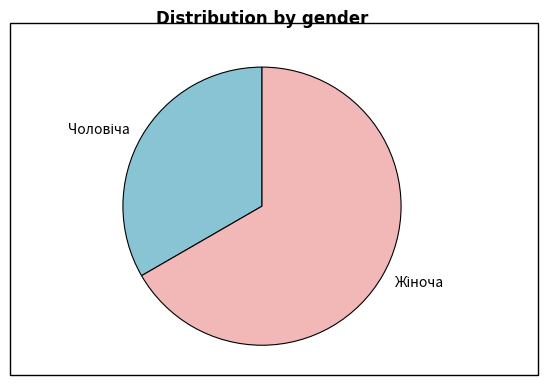

Does any single category account for the majority?

Yes